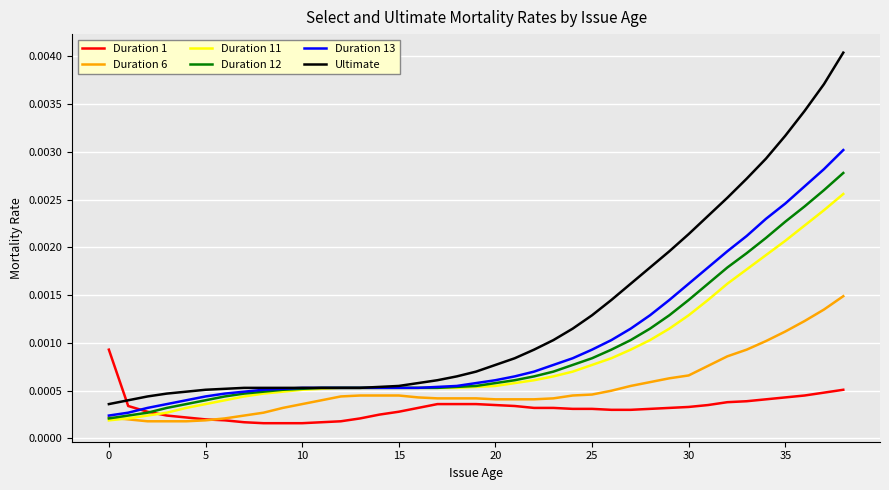

True or false: Ultimate and Duration 1 intersect in this chart.

True